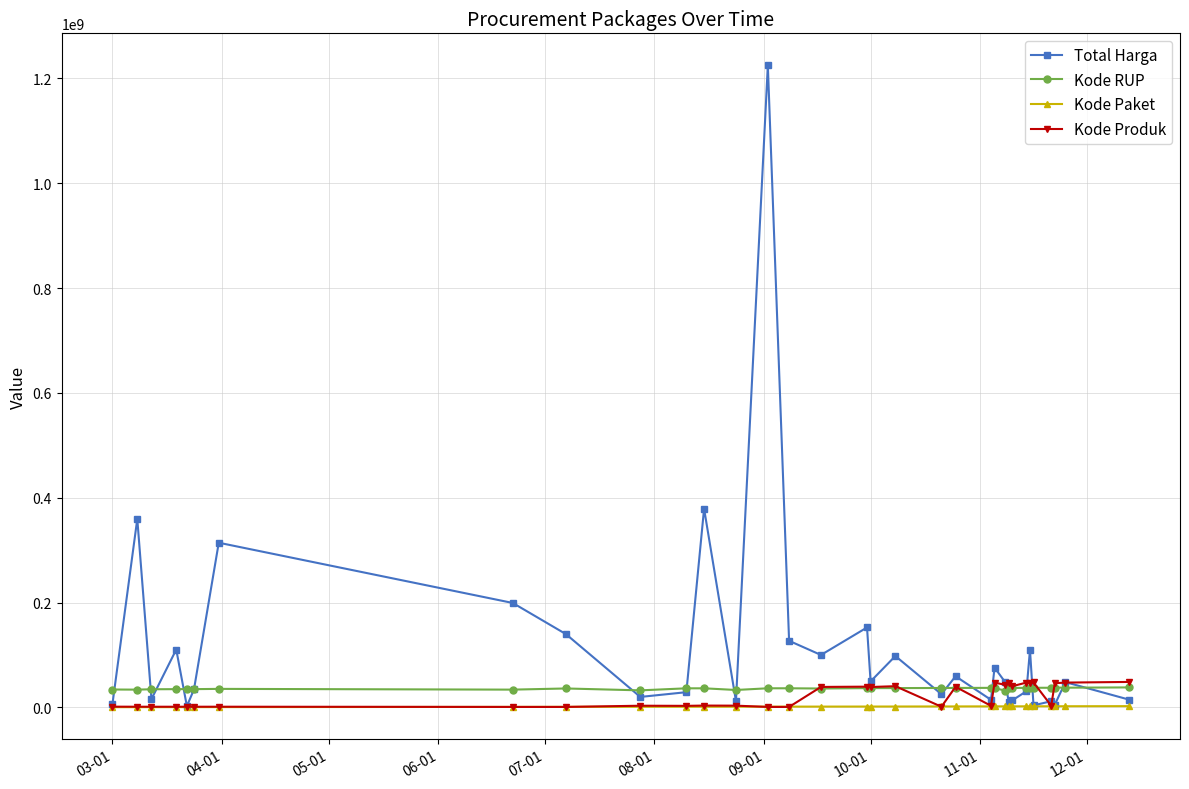

What is the maximum value shown in the chart?

1224682000